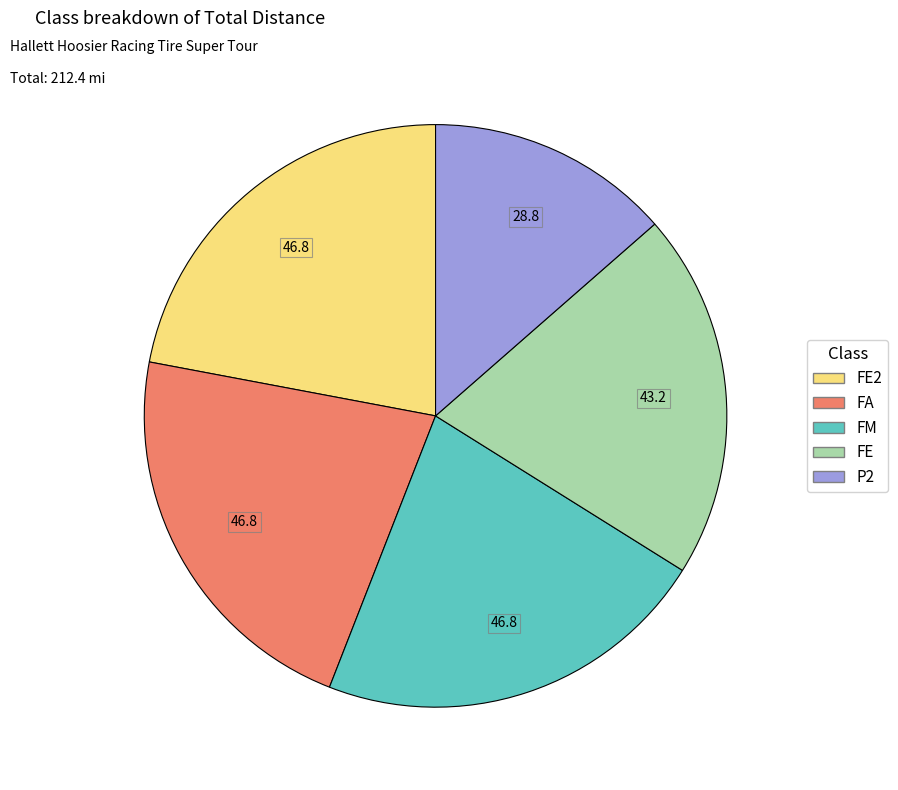

Combined, do FM and FE2 account for over 50%?

No